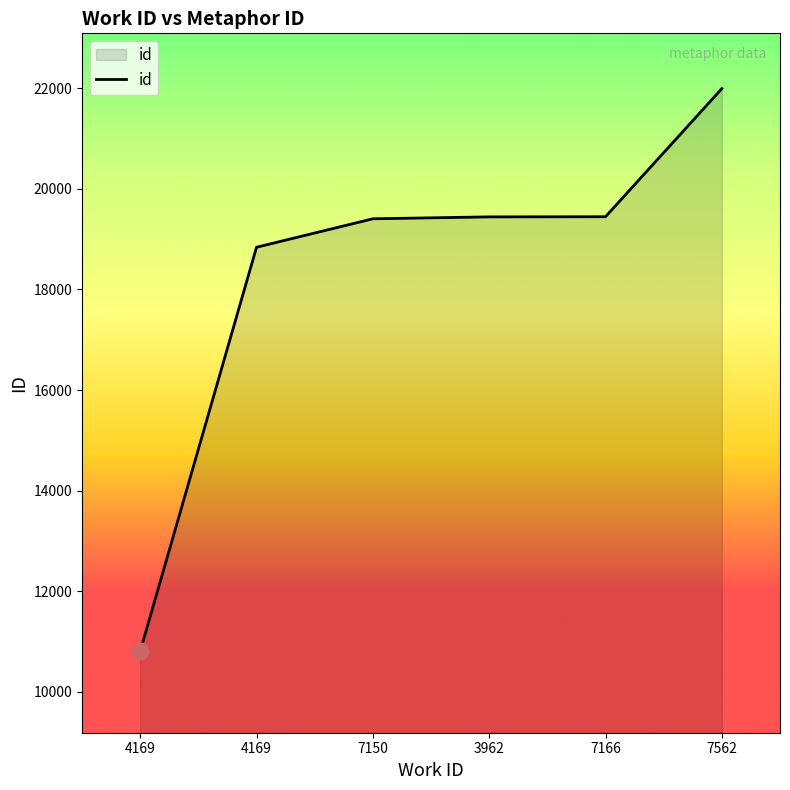

At which category does the chart reach its peak across all series?

7562